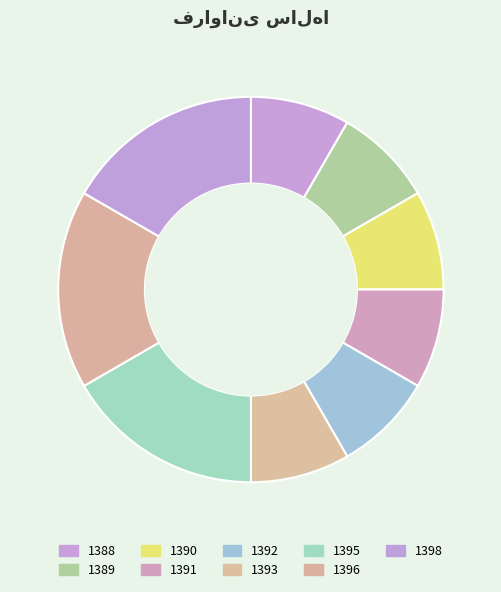

Is there a majority slice in this chart?

No